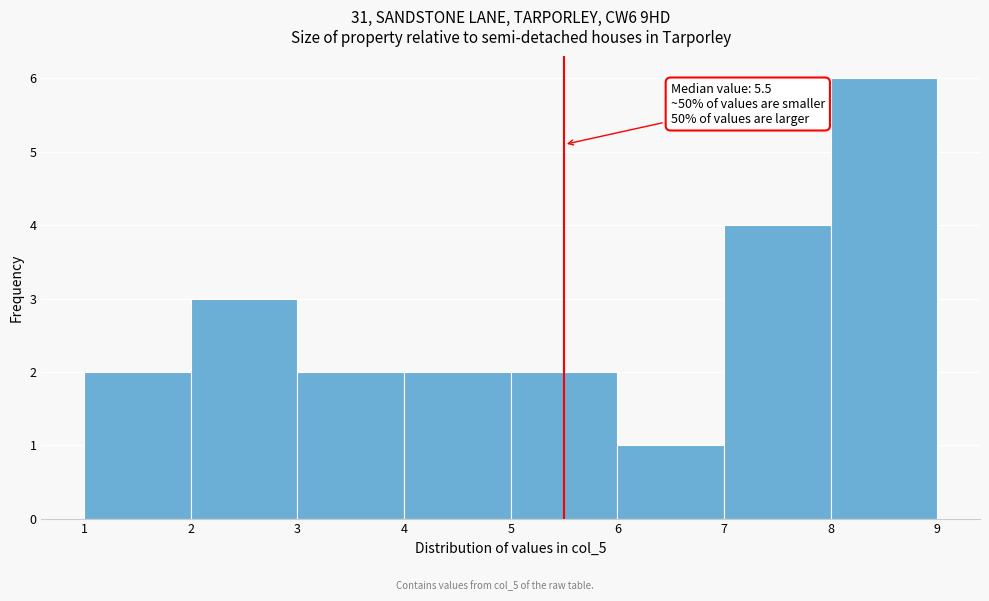

Which range on the x-axis has the tallest bar?

8 to 9